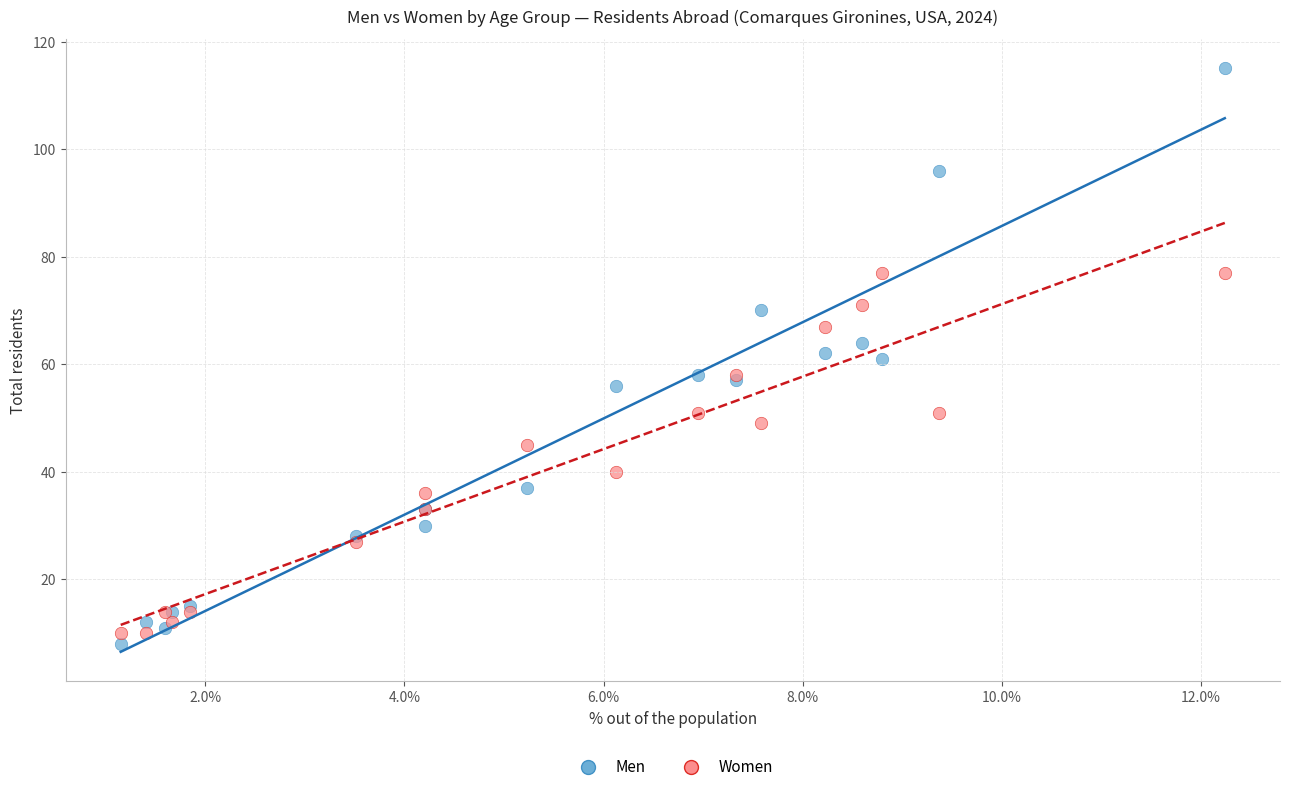

Which series reaches the maximum Y coordinate?

Men